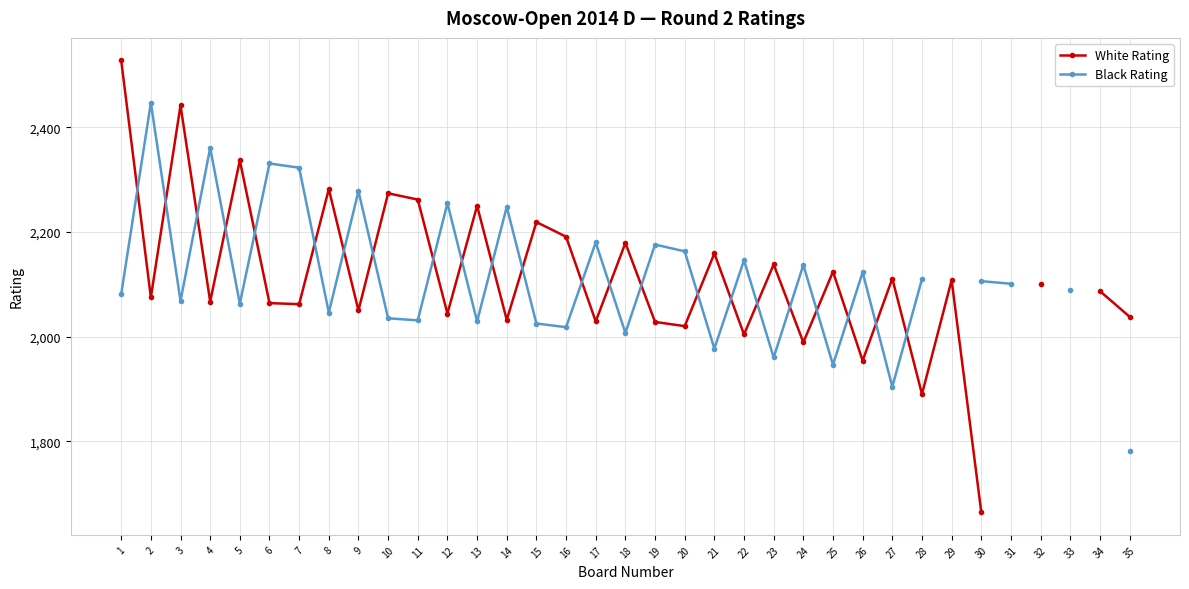

At how many categories does at least one series exceed 2319?

7